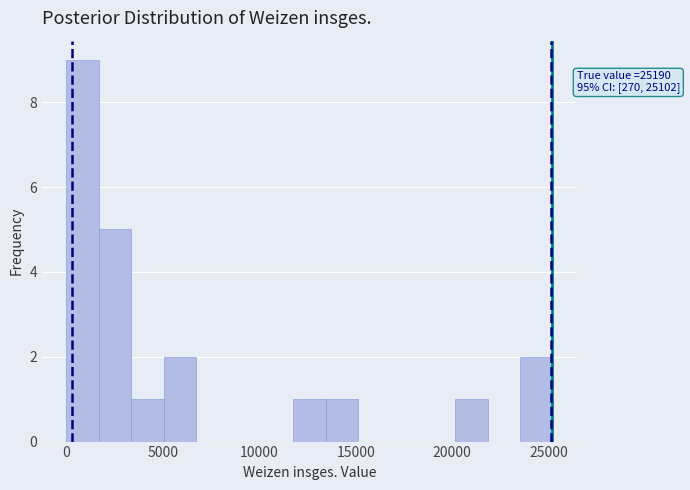

Around what value on the x-axis is the tallest bar? Give the approximate position of its centre, as read against the axis.

1000